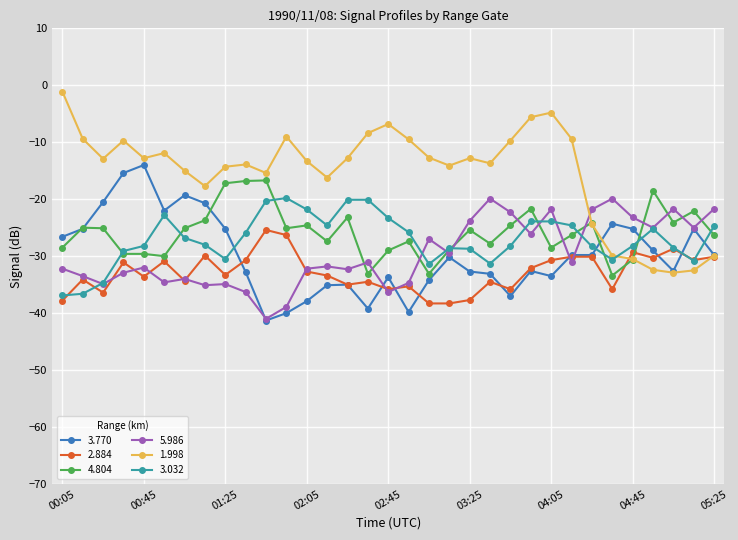

What is the maximum value for 4.804?

-16.7